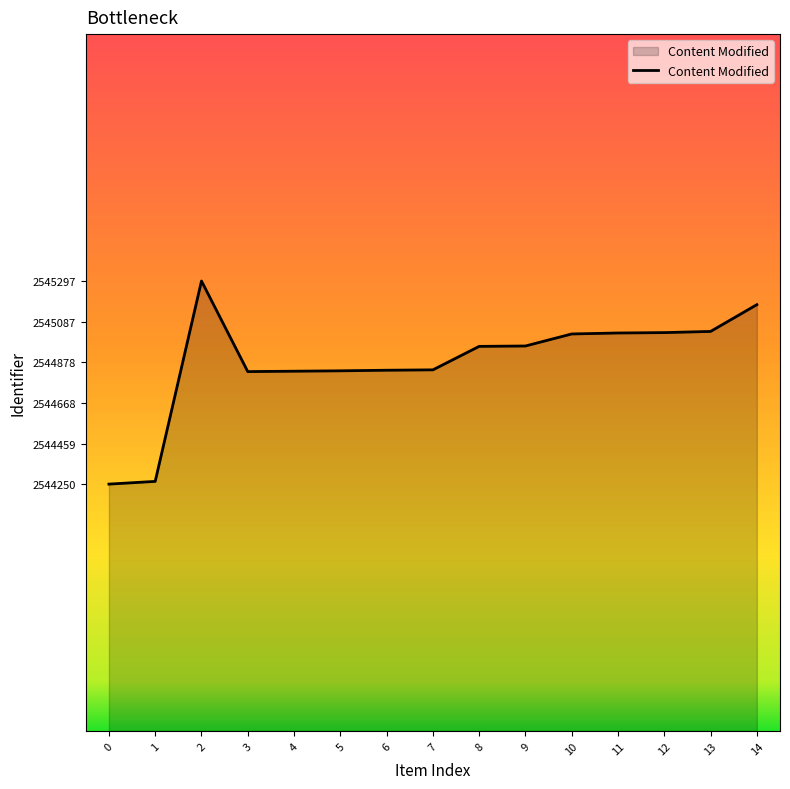

At which label does the data first exceed 2544960?

2